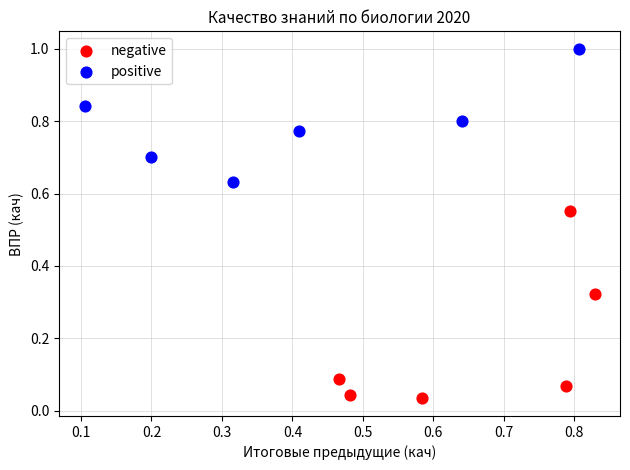

Which series contains the lowest Y value?

negative